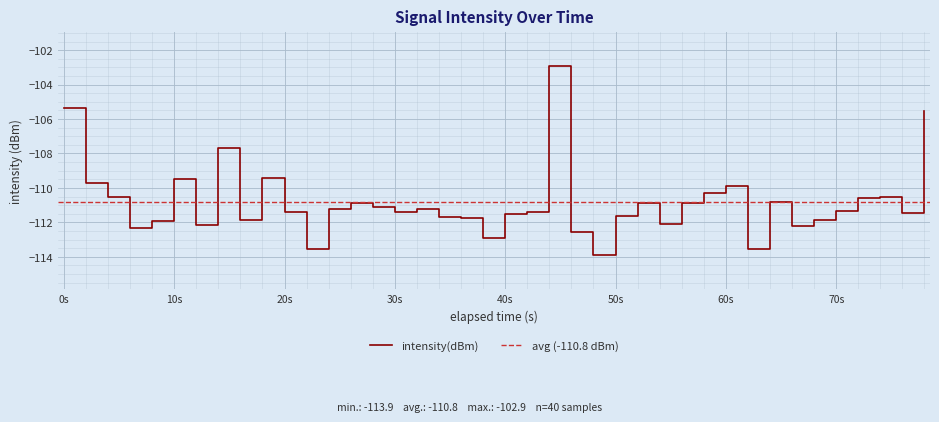

What is the sum of all values?

-4433.6